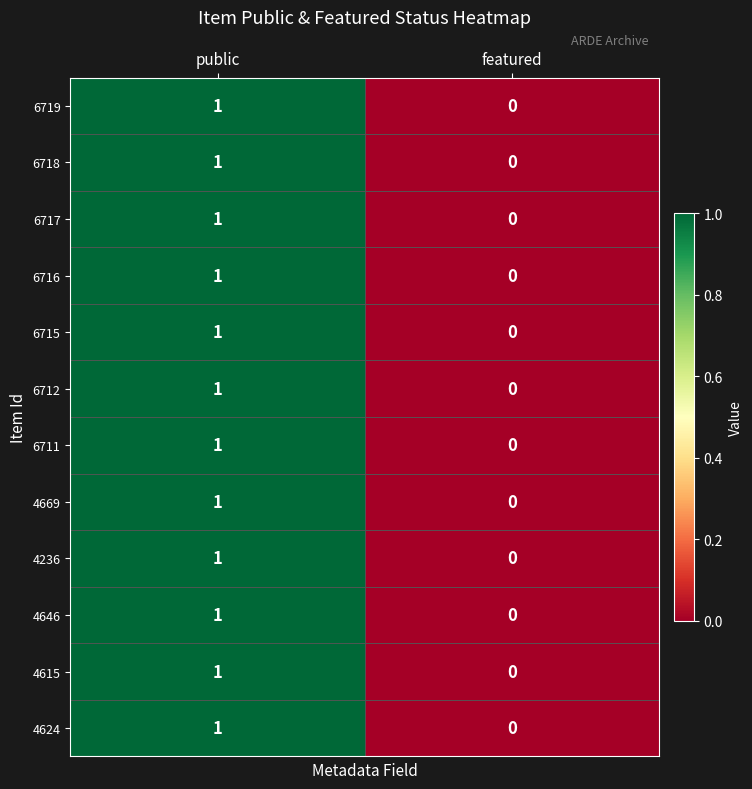

Which label corresponds to the smallest value in the chart?

featured